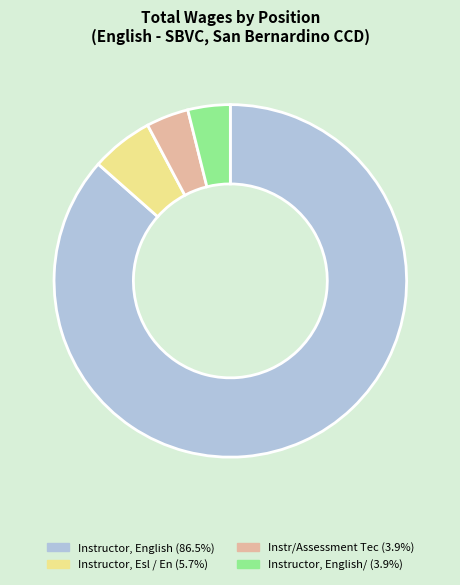

Does any single category account for the majority?

Yes